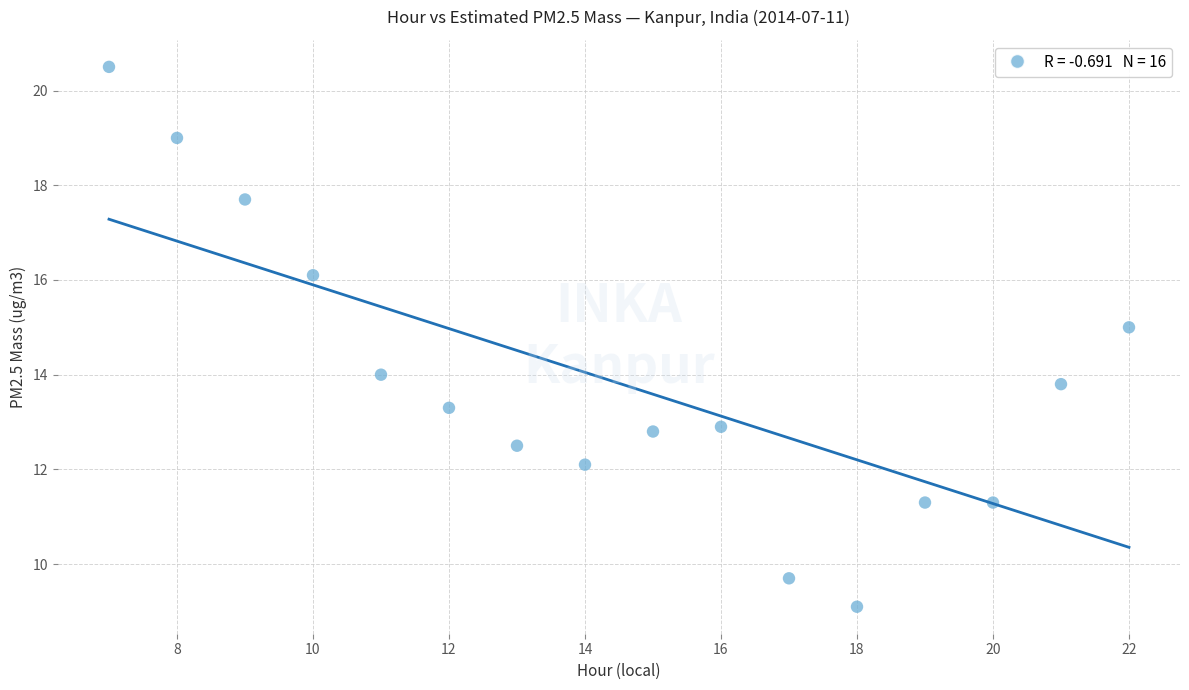

What is the range of X values (max minus min)?

15.0